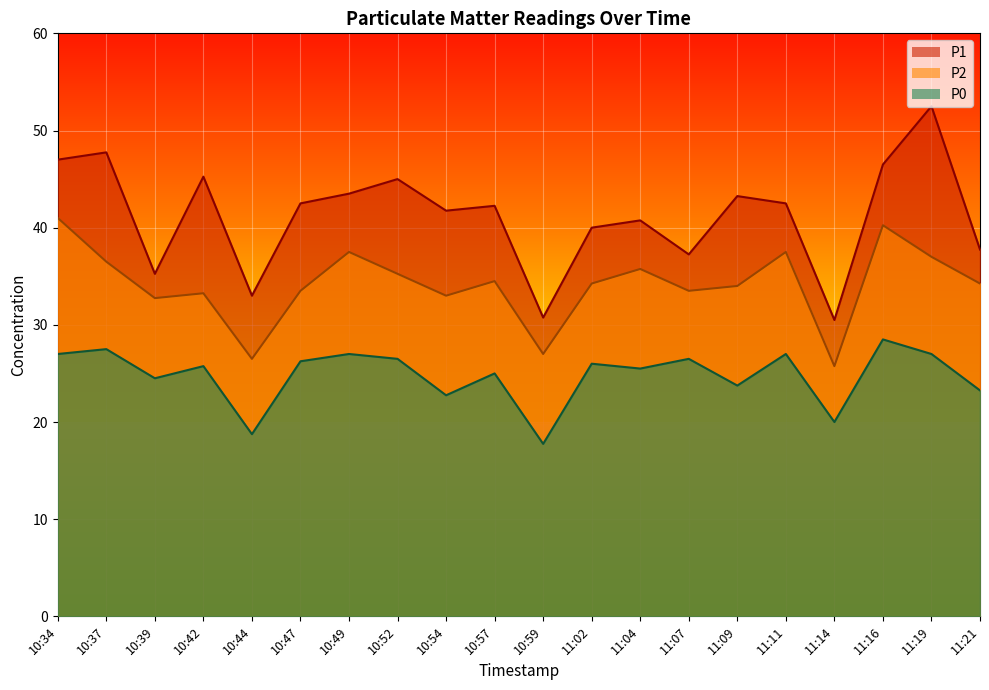

Between 10:49 and 11:19, which series saw the biggest shift?

P1